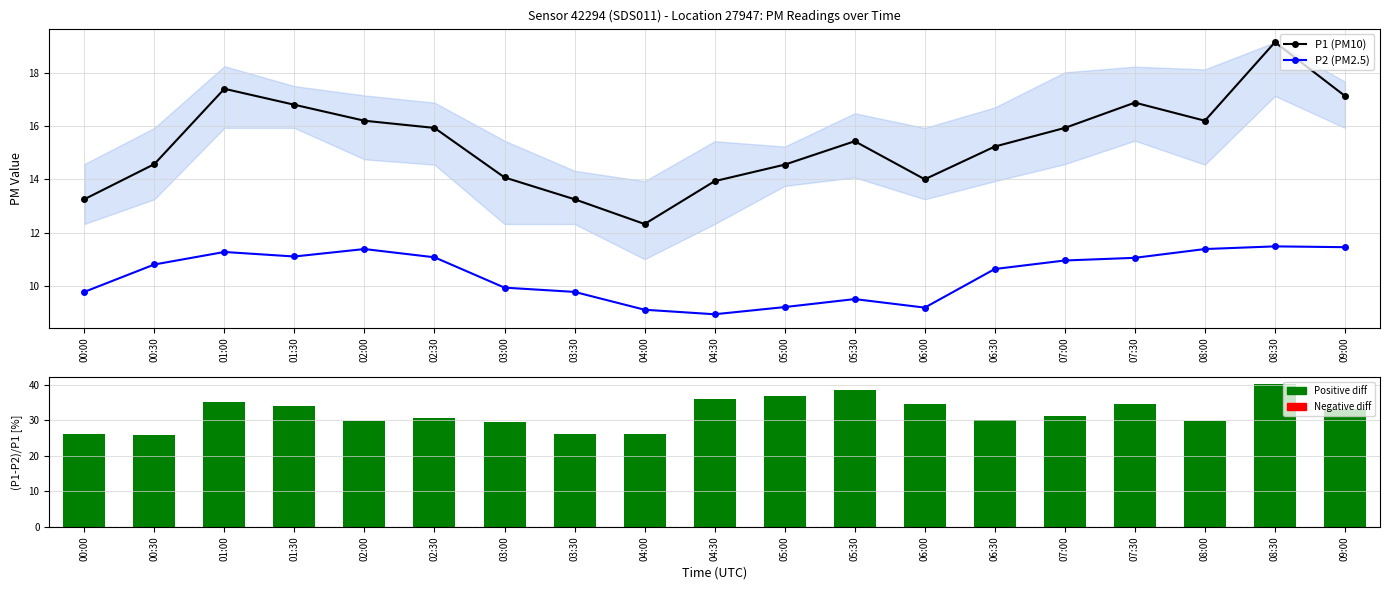

What position from the left is 09:00?

19